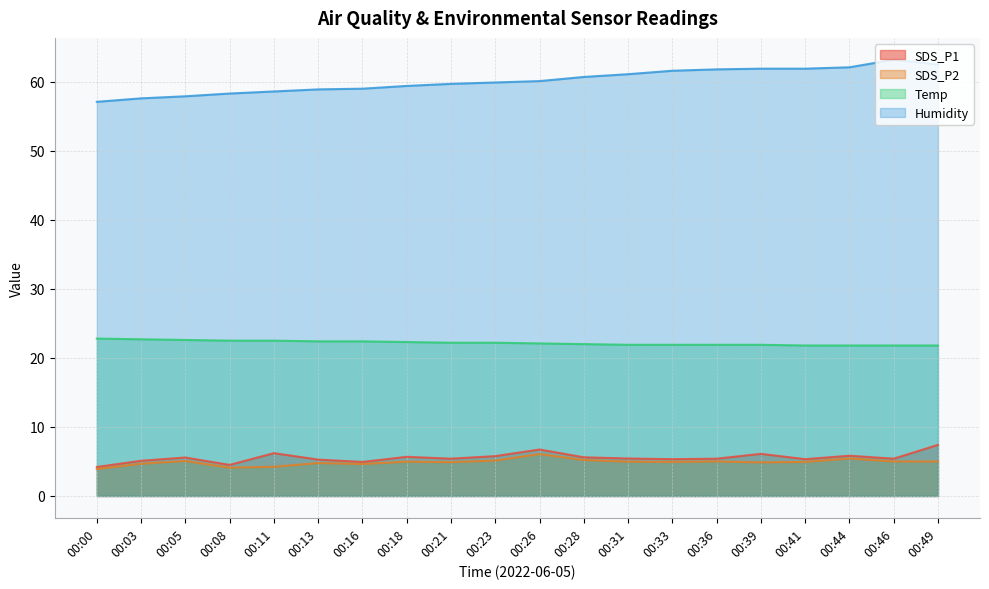

At which category does SDS_P2 reach its first local valley?

00:08